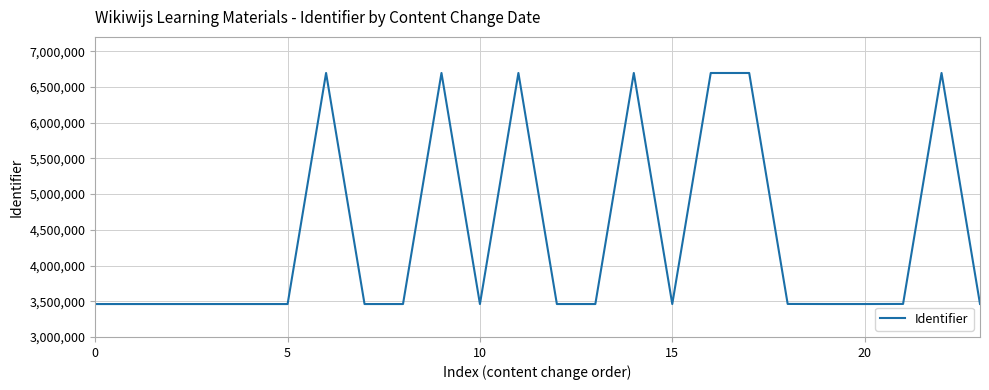

What is the minimum value shown in the chart?

3460844